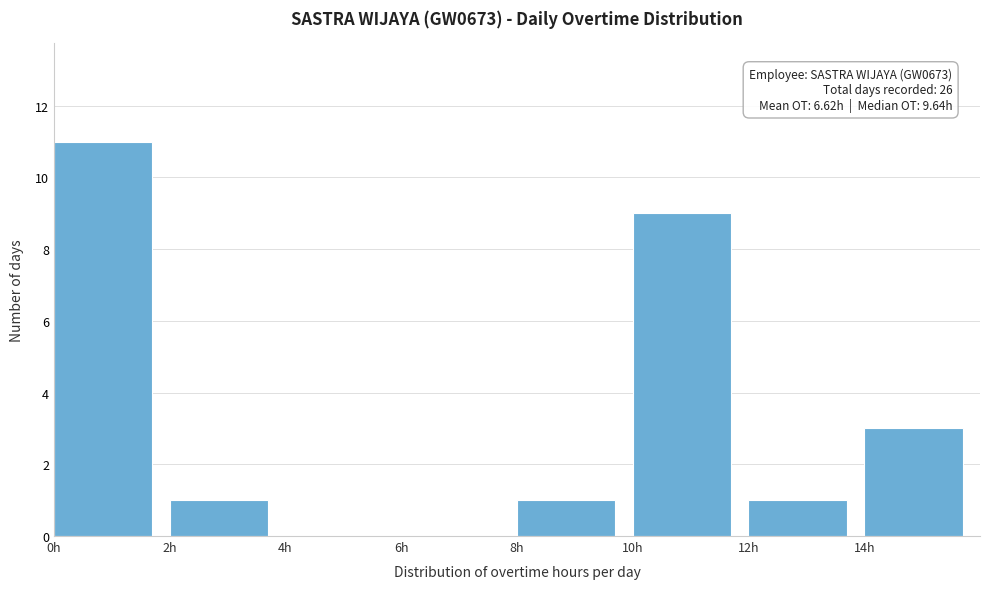

Over which range of the x-axis is the bar tallest?

0 to 2